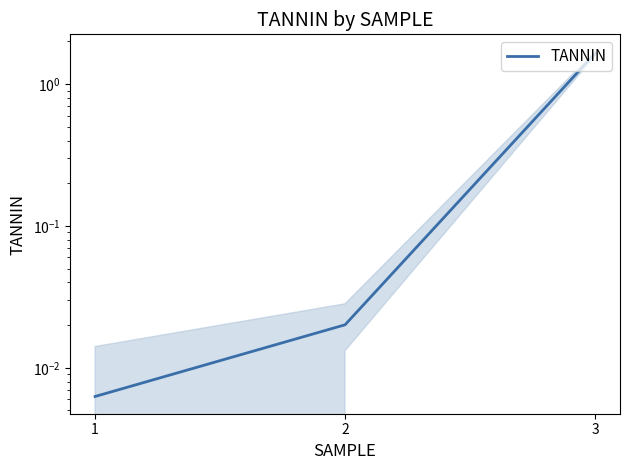

What is the sum of all values?

1.7